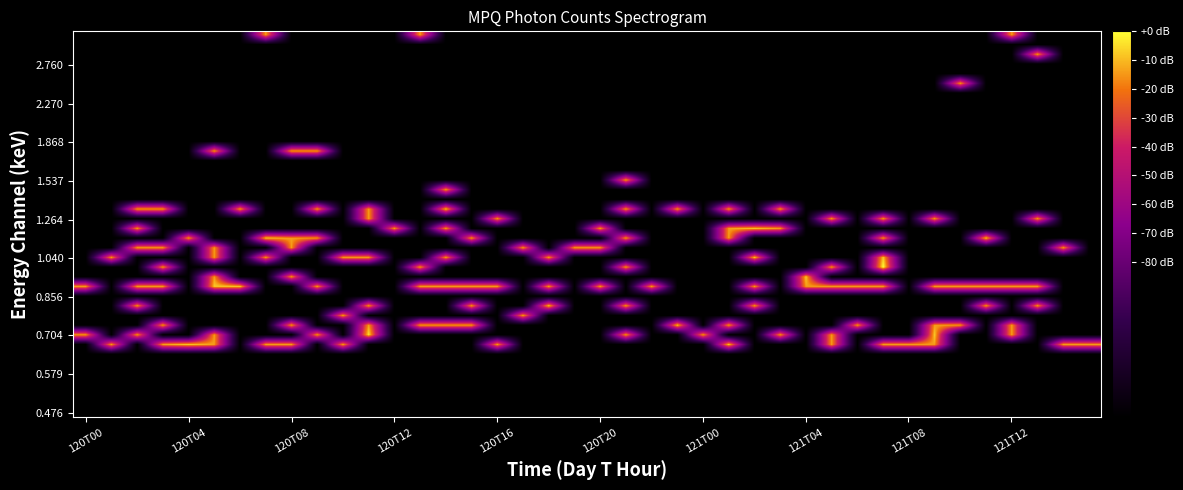

At which category does the chart reach its peak across all series?

31